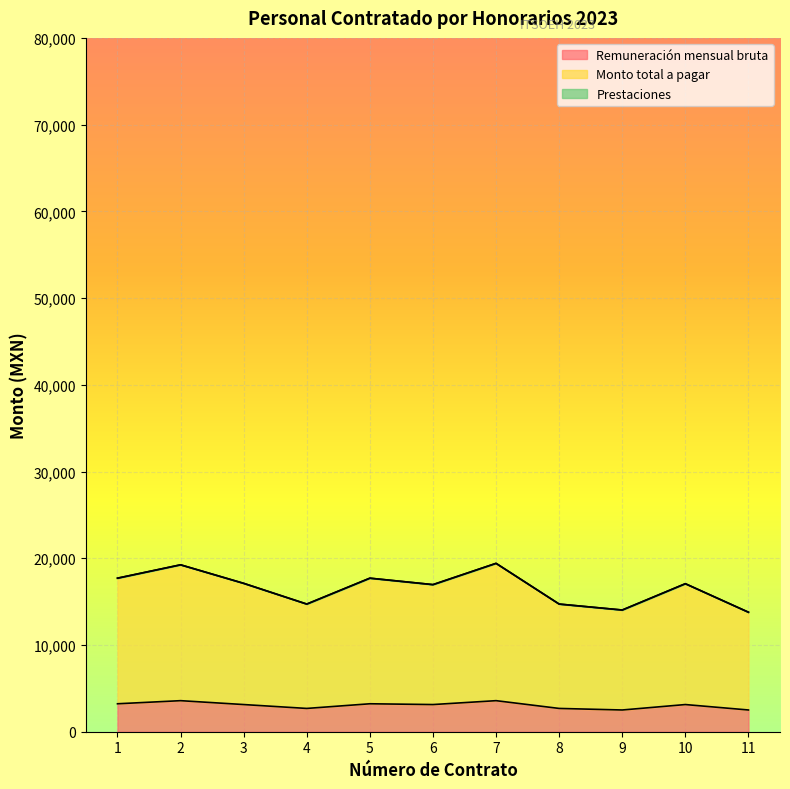

What is the total value across all series at 1?

17704.6